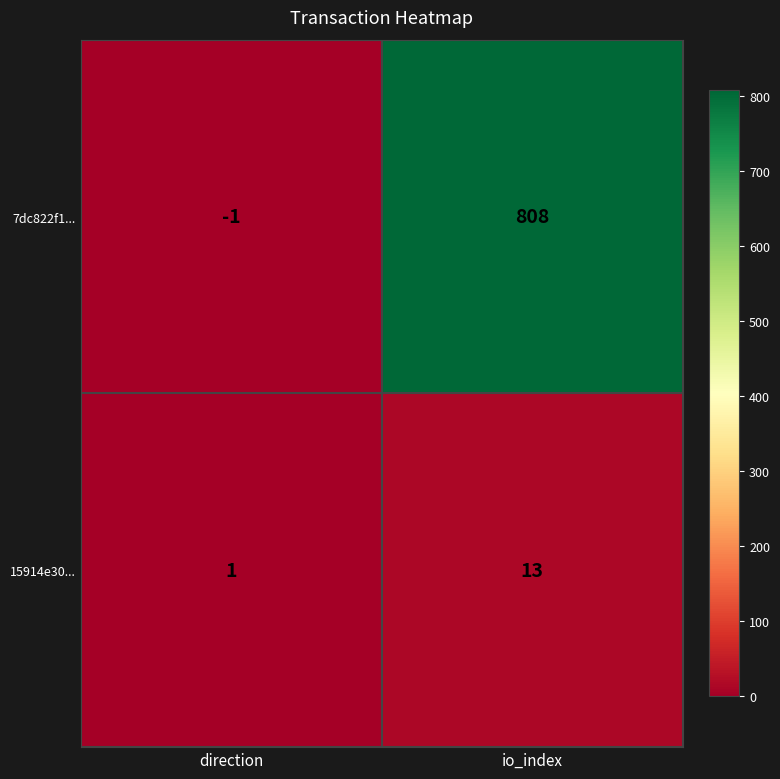

Count the number of data series in this chart.

2